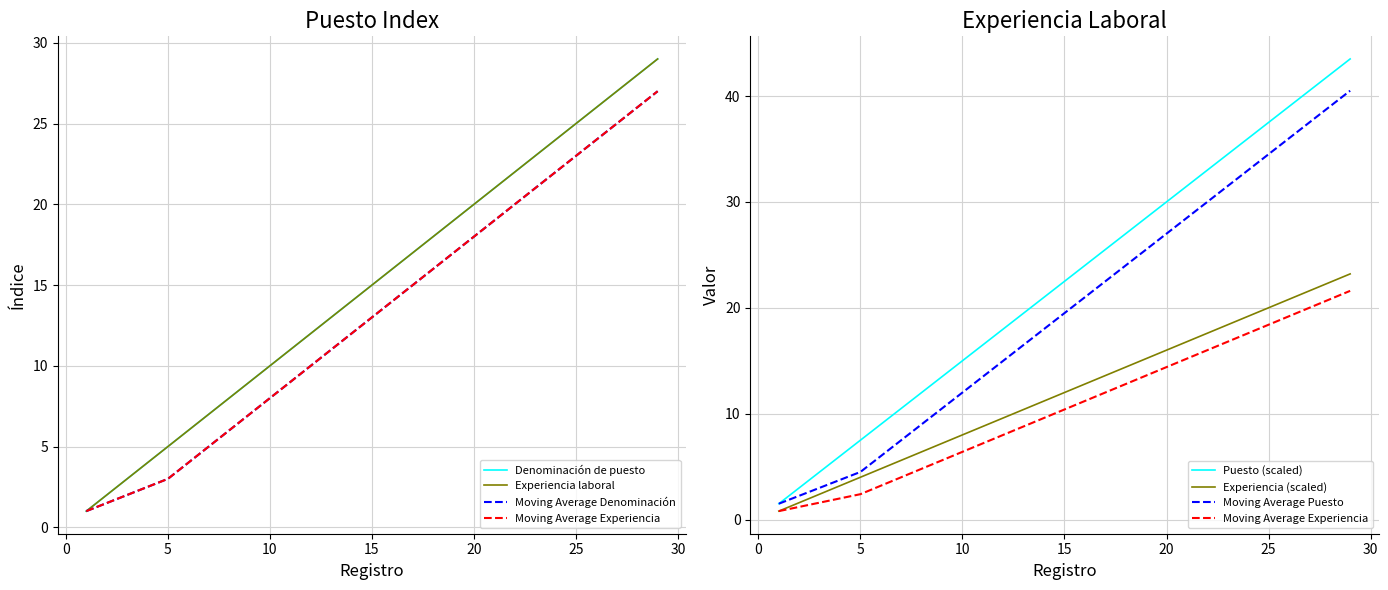

List the labels in order of Denominación de puesto value, smallest first.

1, 2, 3, 4, 5, 6, 7, 8, 9, 10, 11, 12, 13, 14, 15, 16, 17, 18, 19, 20, 21, 22, 23, 24, 25, 26, 27, 28, 29